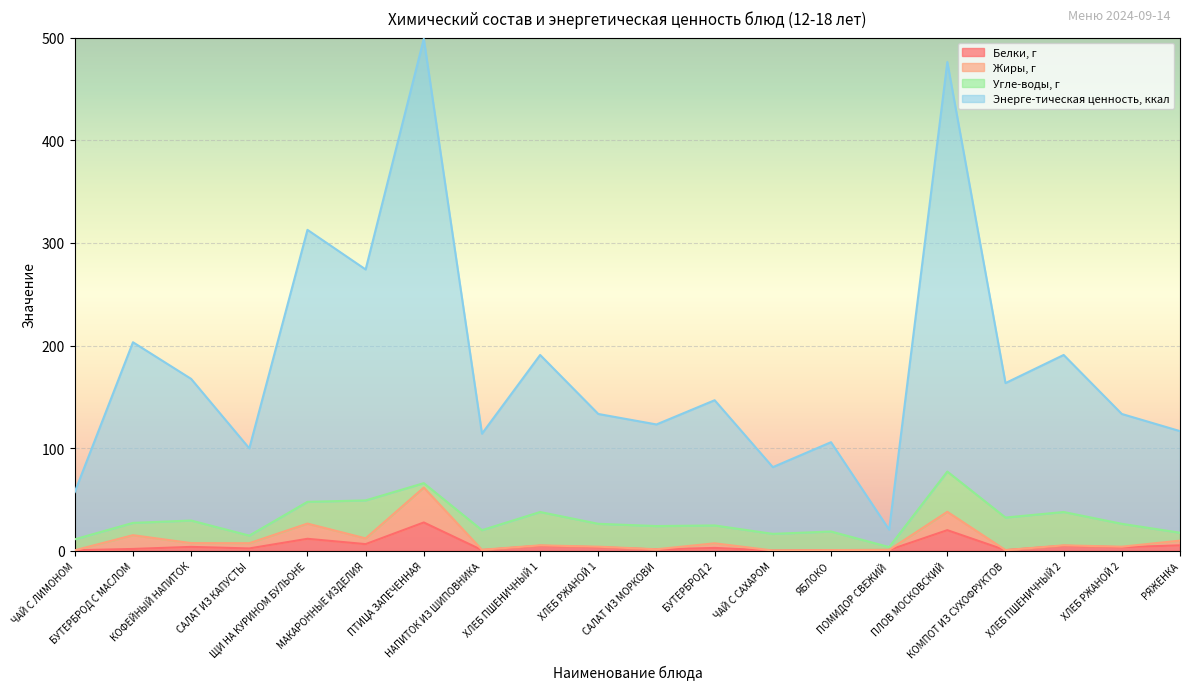

What is the label of the 15th point from the right?

МАКАРОННЫЕ ИЗДЕЛИЯ